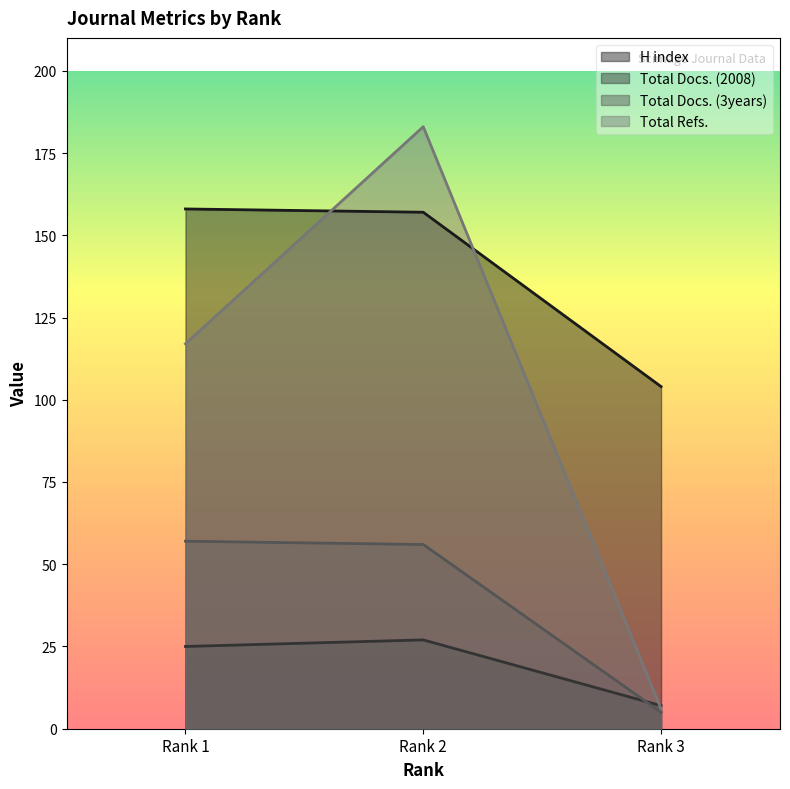

Where does the Total Refs. series first go above 117?

Rank 2